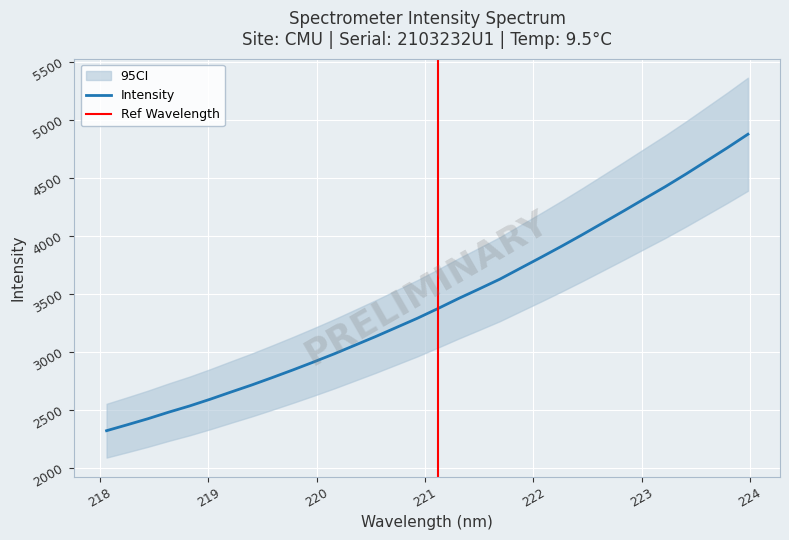

Where is the data nearest to the value 3596?

221.6902